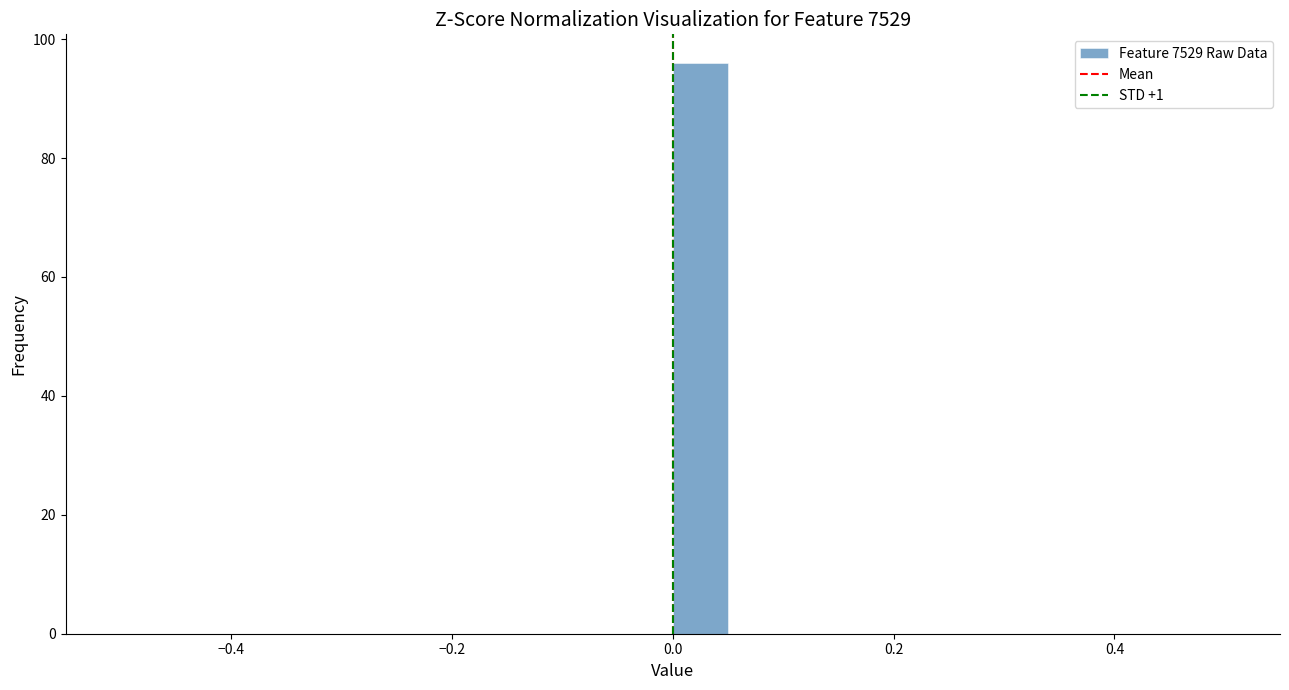

Read against the x-axis, roughly where is the centre of the tallest bar?

0.02